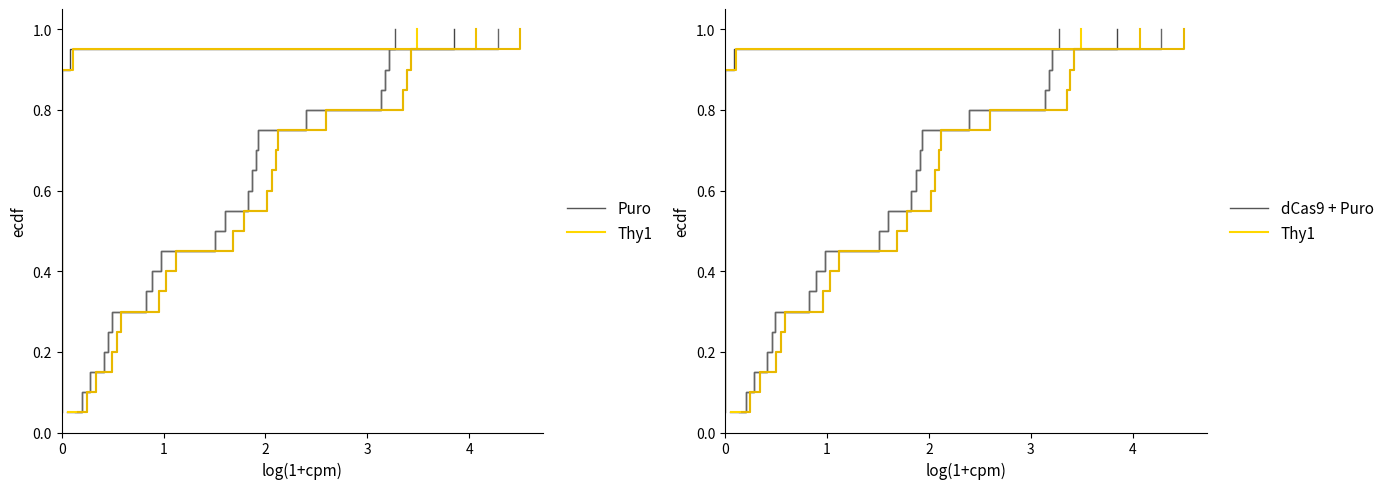

True or false: Thy1 and Puro cross at least once.

False